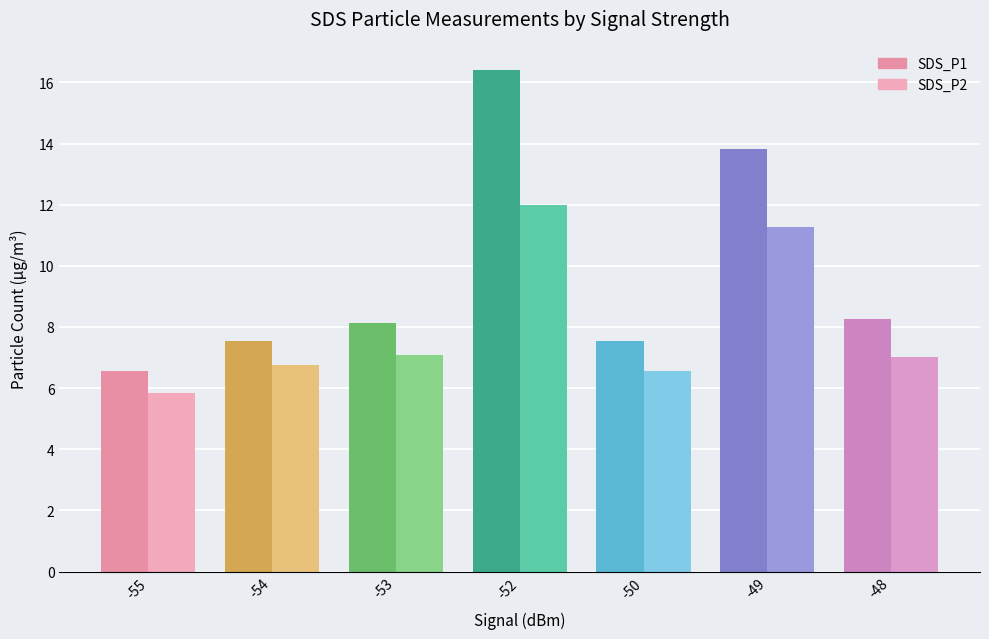

List the series in order of their peak value, highest first.

SDS_P1, SDS_P2